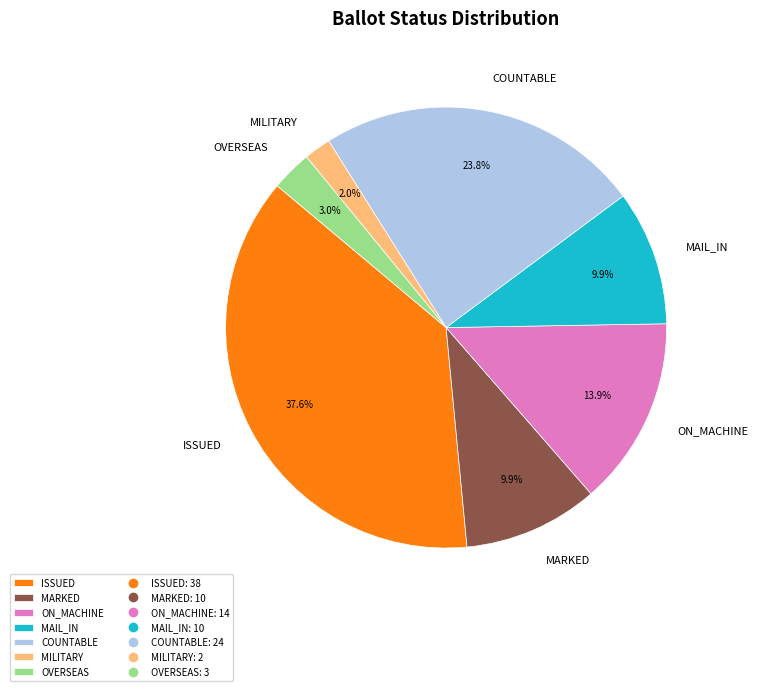

What is the ratio of the value at OVERSEAS to the value at MARKED?

0.3